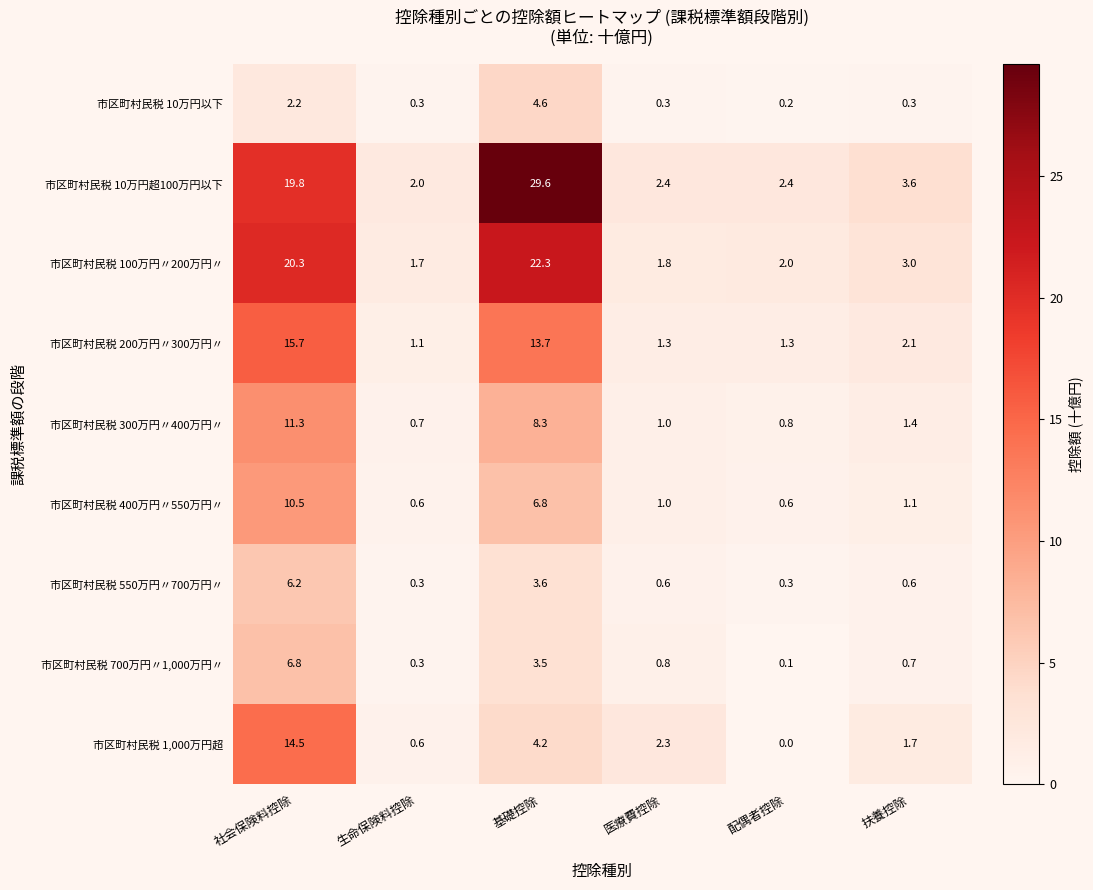

What is the total value across all series at 基礎控除?

96.6